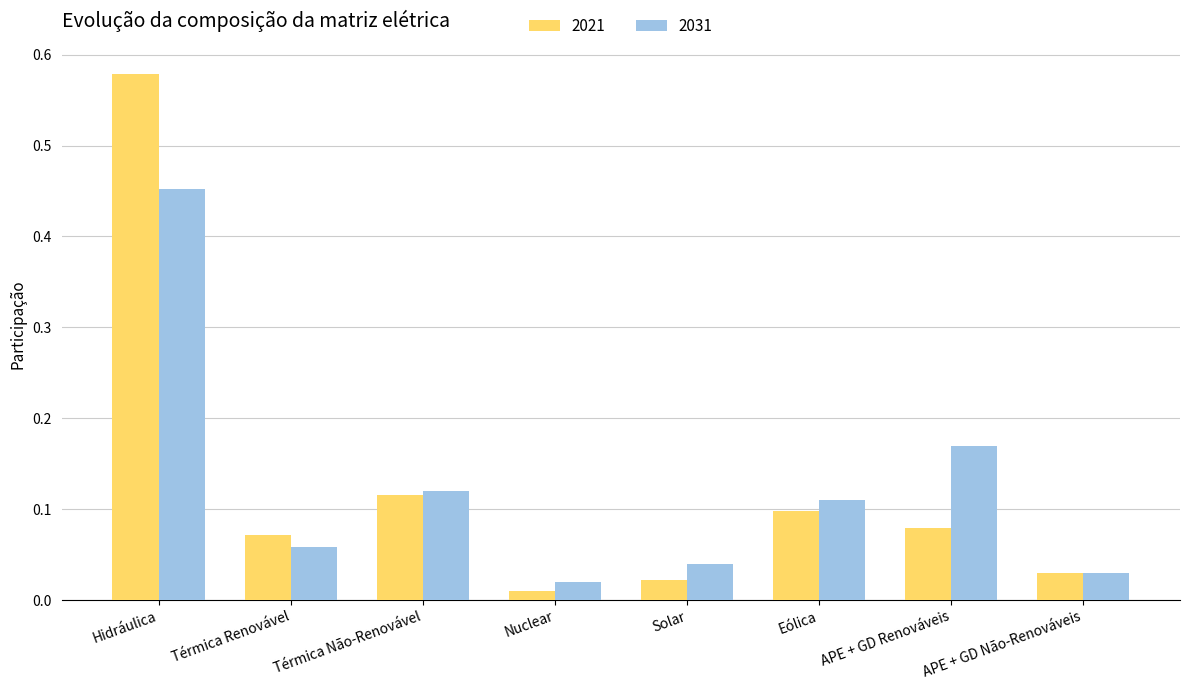

Which series changed the most between Eólica and APE + GD Não-Renováveis?

2031